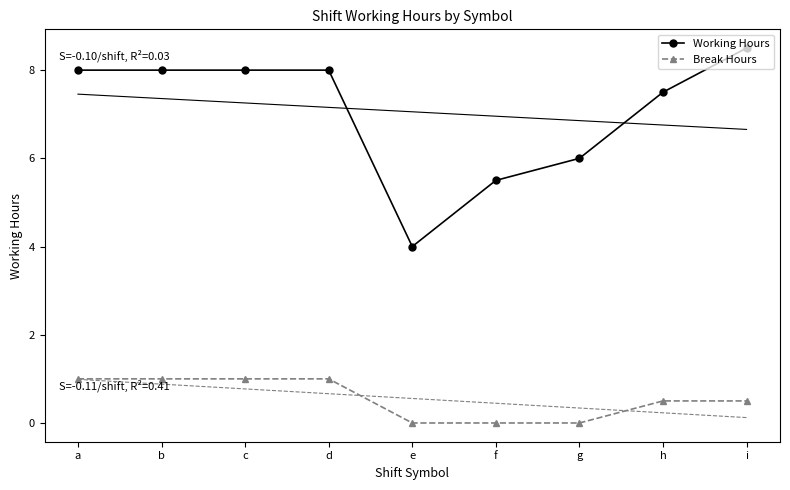

At which label does Working Hours reach its minimum?

e